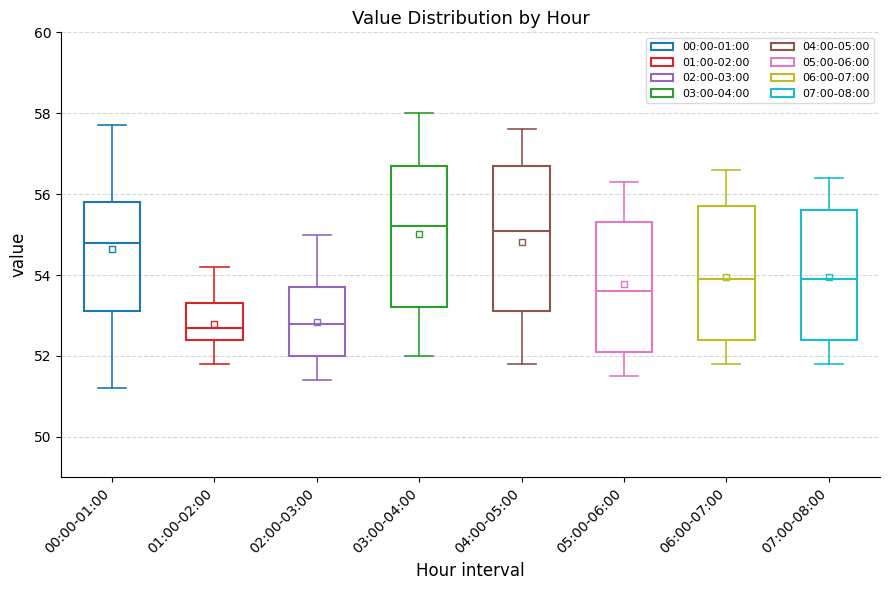

Reading left to right, transcribe this box plot: for each box, give where its median line is, the range the box spans, and where its two whiskers end, as read against the y-axis. The values are not printed on the chart, so give them approximately, as read against the axis.

00:00-01:00: median 54.8, box 53.2 to 55.8, whiskers 51.2 to 57.8
01:00-02:00: median 52.8, box 52.4 to 53.4, whiskers 51.8 to 54.2
02:00-03:00: median 52.8, box 52.0 to 53.8, whiskers 51.4 to 55.0
03:00-04:00: median 55.2, box 53.2 to 56.8, whiskers 52.0 to 58.0
04:00-05:00: median 55.2, box 53.2 to 56.8, whiskers 51.8 to 57.6
05:00-06:00: median 53.6, box 52.2 to 55.4, whiskers 51.6 to 56.4
06:00-07:00: median 54.0, box 52.4 to 55.8, whiskers 51.8 to 56.6
07:00-08:00: median 54.0, box 52.4 to 55.6, whiskers 51.8 to 56.4